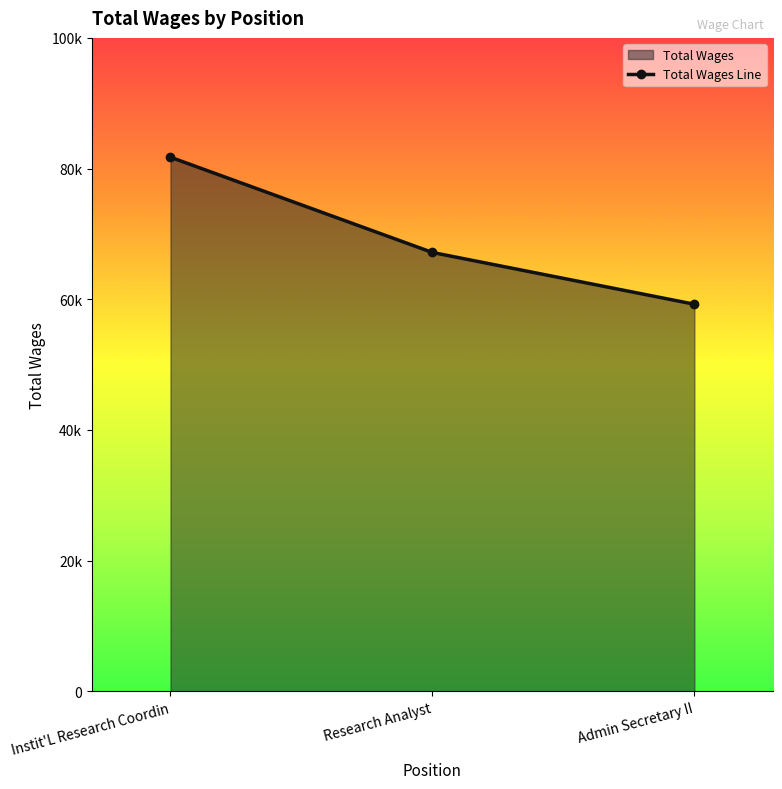

What is the ratio of the value at Research Analyst to the value at Admin Secretary II?

1.1